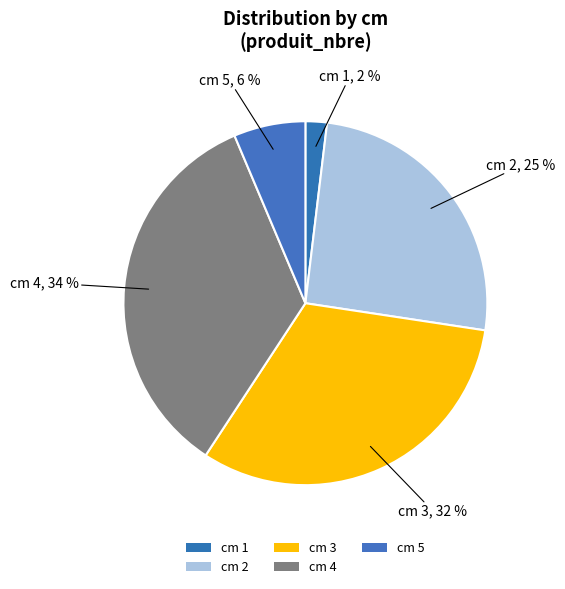

Which category has the smallest portion of the pie?

1